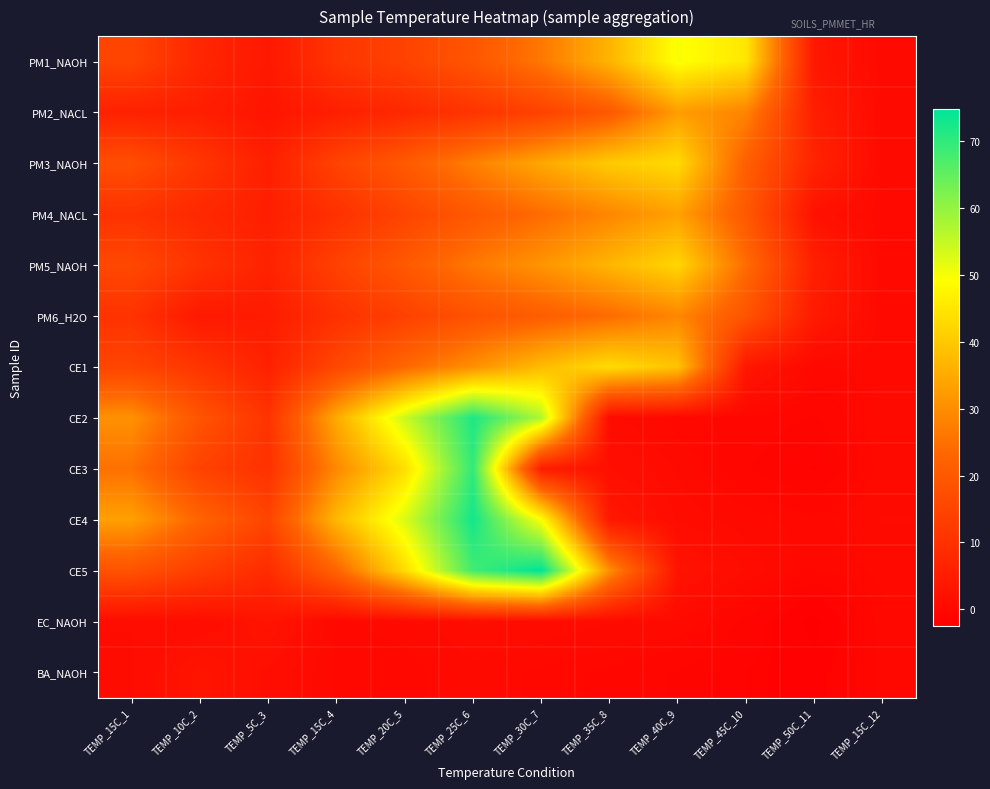

What is the spread (max minus min) of values at TEMP_15C_4?

37.4